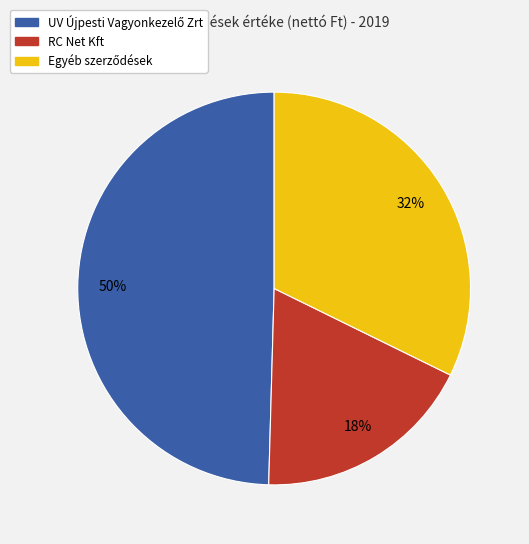

To the nearest percent, what is the average slice percentage?

33%